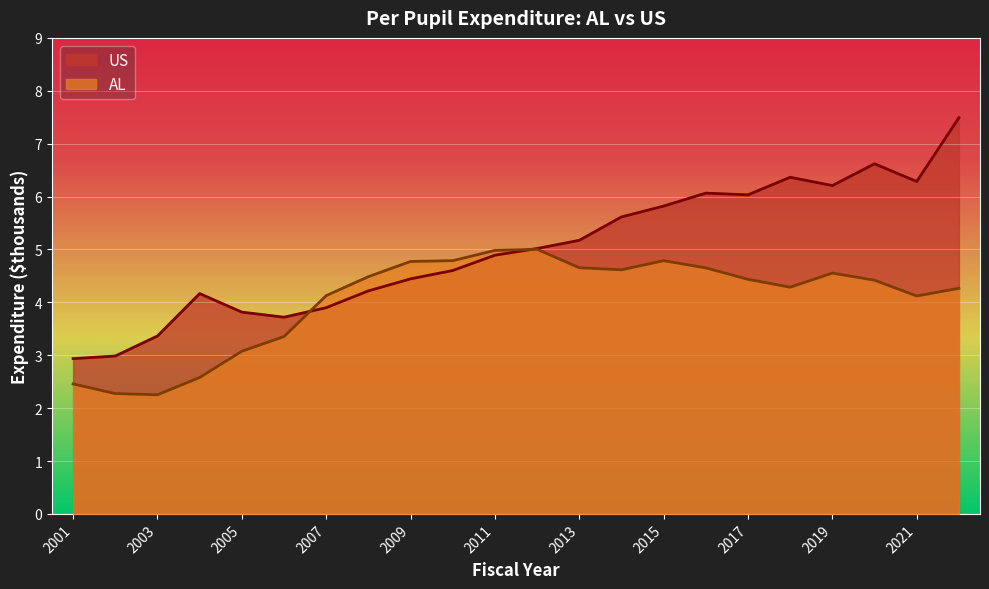

What are all the series names shown in the legend?

US, AL